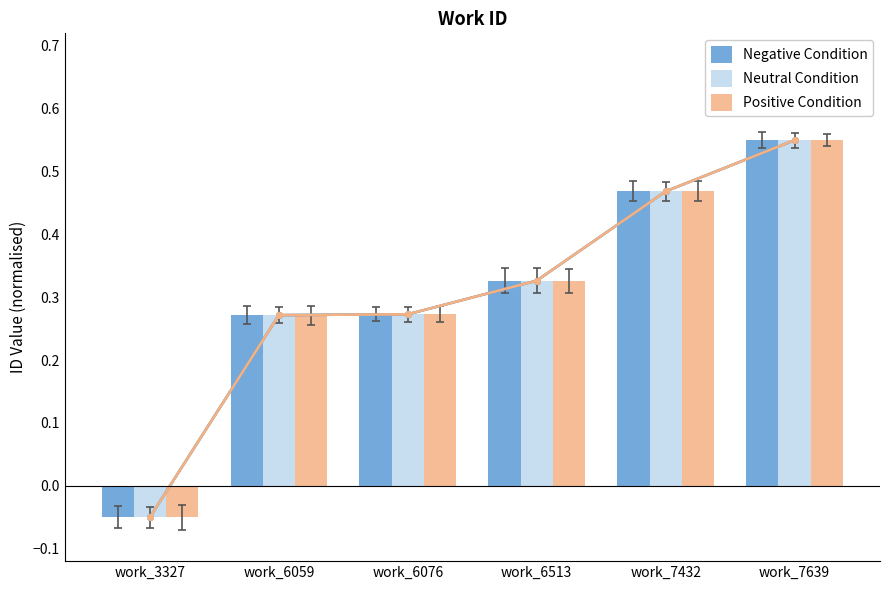

What are all the series names shown in the legend?

Negative Condition, Neutral Condition, Positive Condition